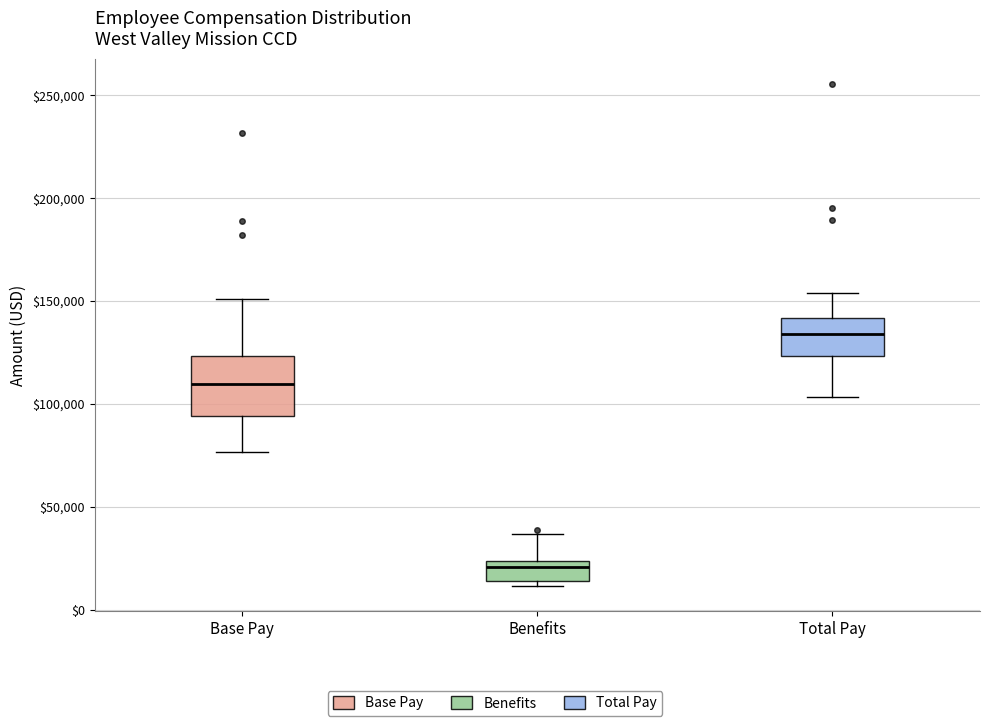

Which box has the highest median line?

Total Pay